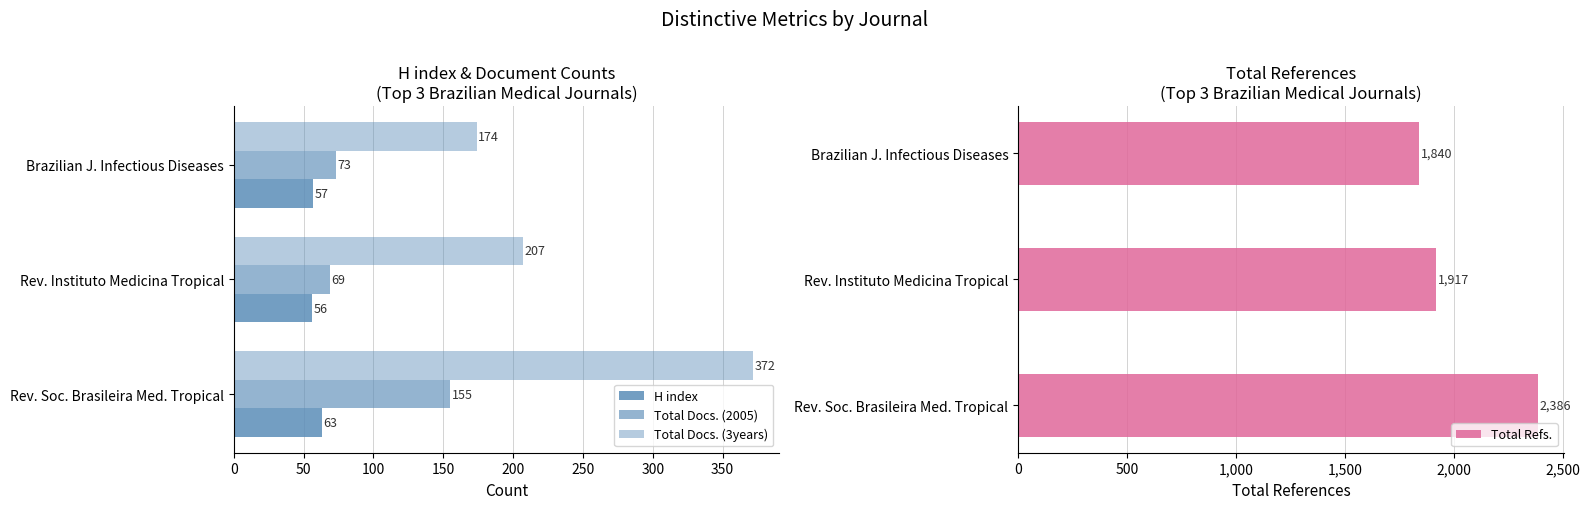

What is the difference between the Total Refs. values at Rev. Soc. Brasileira Med. Tropical and Brazilian J. Infectious Diseases?

546